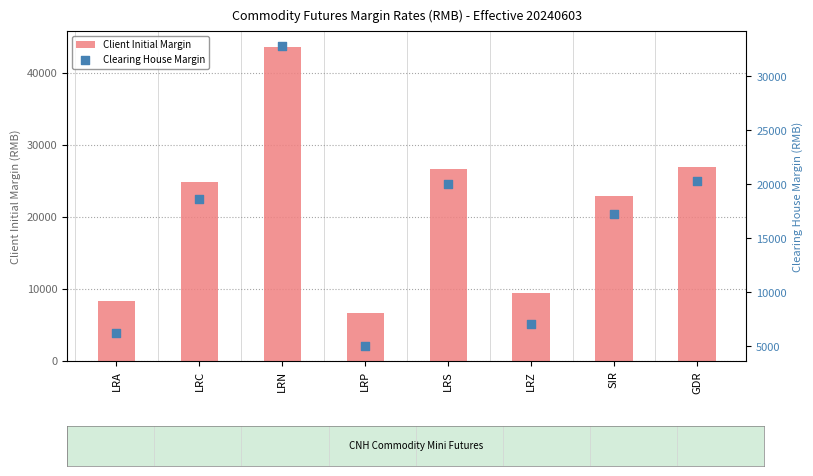

What are all the series names shown in the legend?

Client Initial Margin, Clearing House Margin